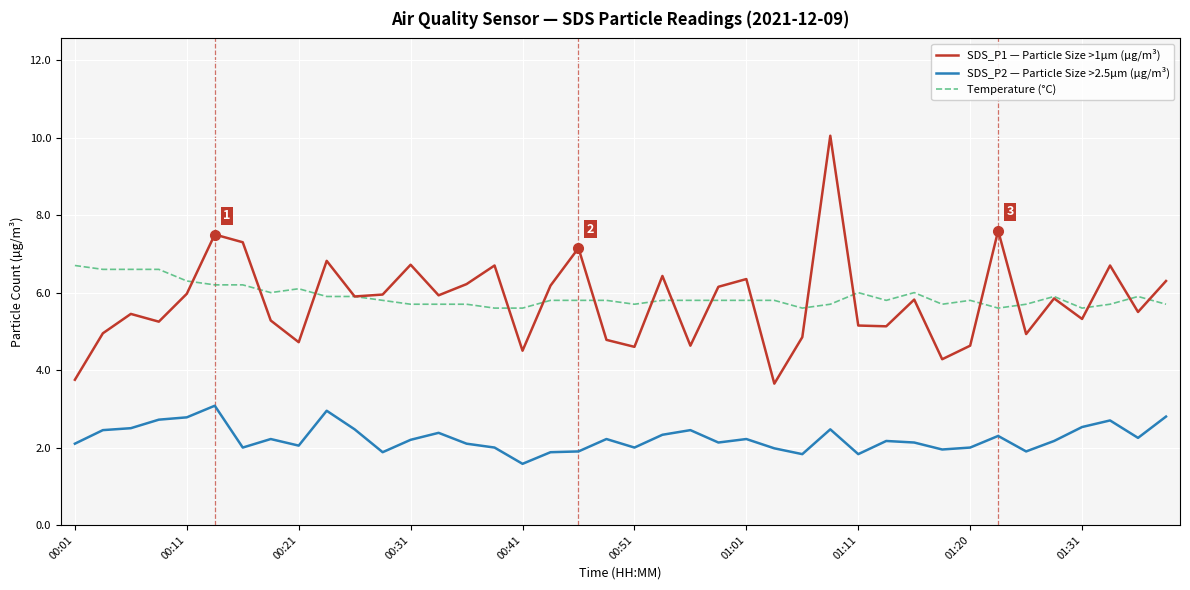

Which series has the largest range (max minus min)?

SDS_P1 — Particle Size >1µm (µg/m³)